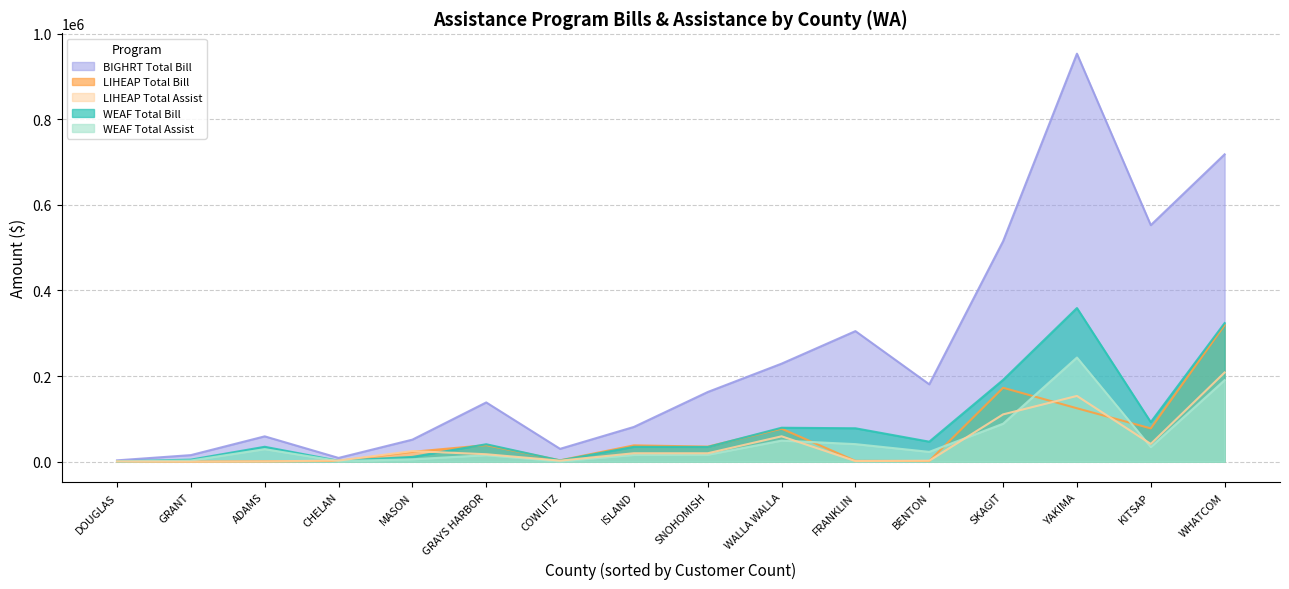

Count the number of data series in this chart.

5